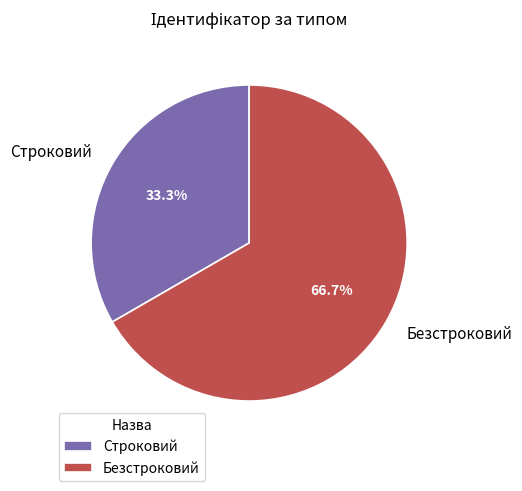

The Безстроковий slice represents 67% of the pie. True or false?

True